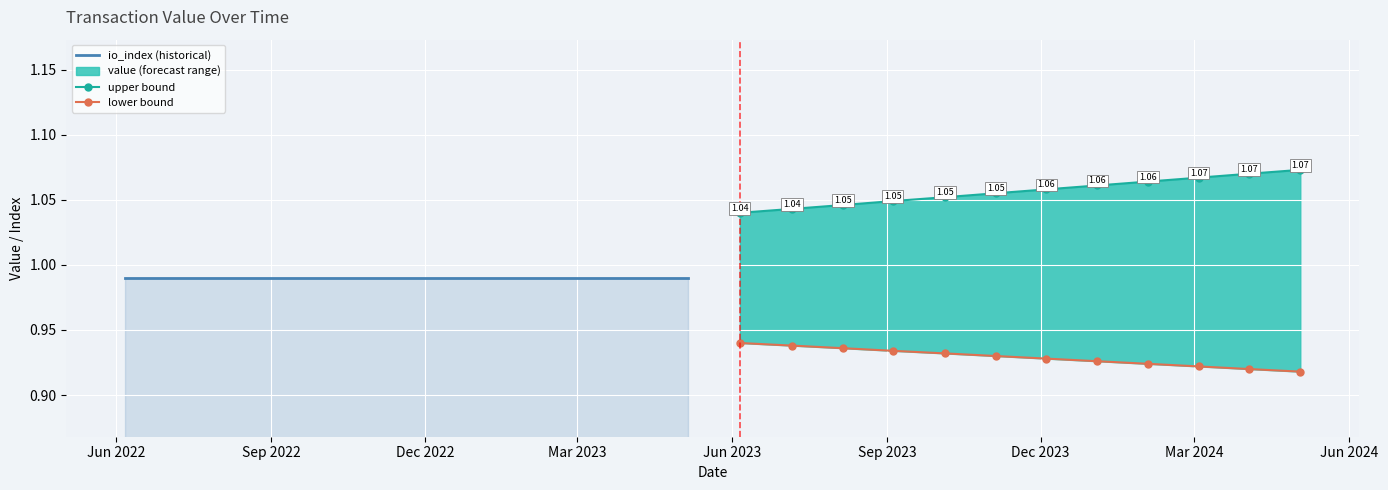

True or false: upper bound and lower bound cross at least once.

False